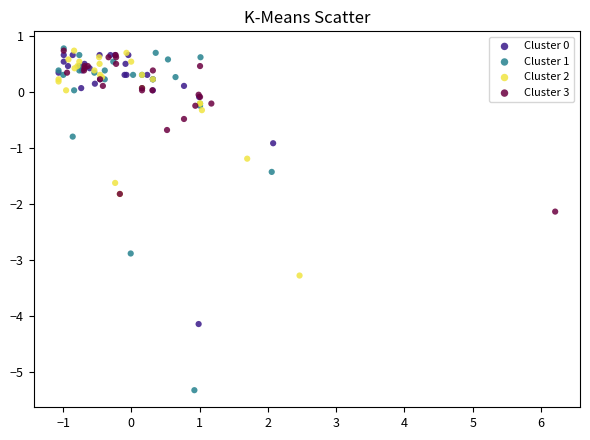

Which series contains the lowest Y value?

Cluster 1